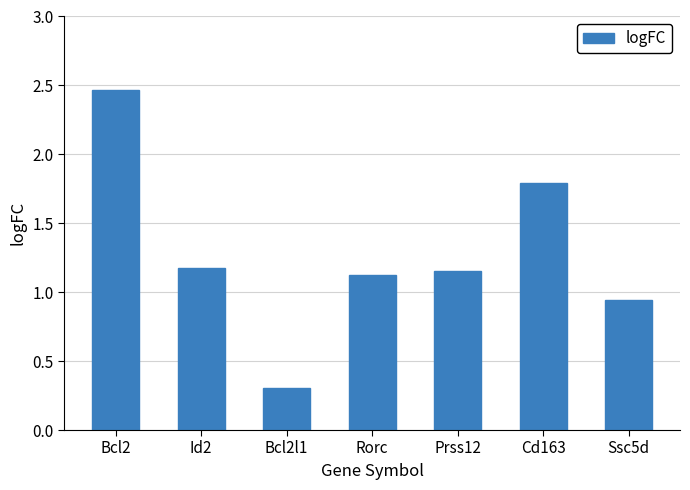

How many values exceed 1?

5